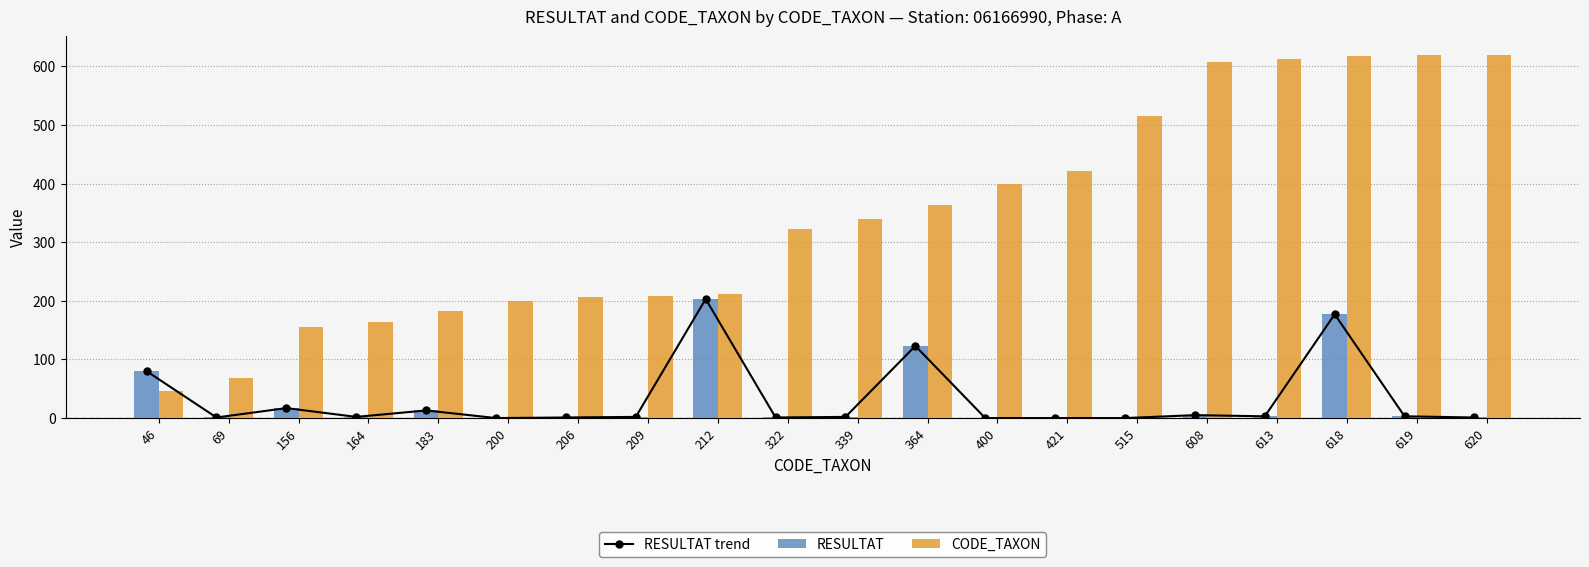

Is the value of CODE_TAXON at 339 greater than the value of RESULTAT trend at 339?

Yes